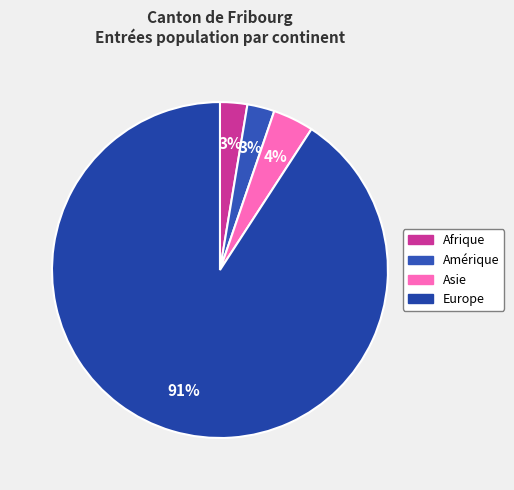

How many slices are in this pie chart?

4